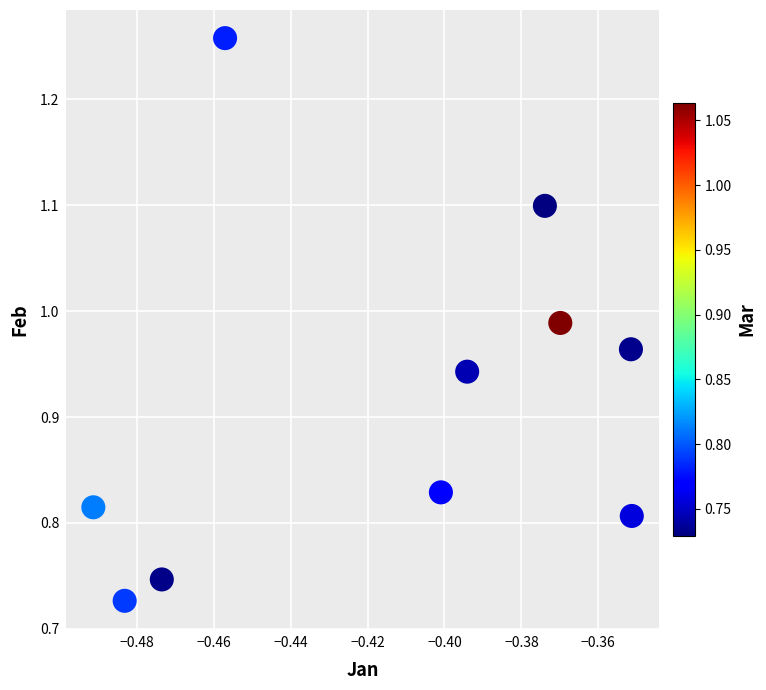

What is the range of Y values (max minus min)?

0.5